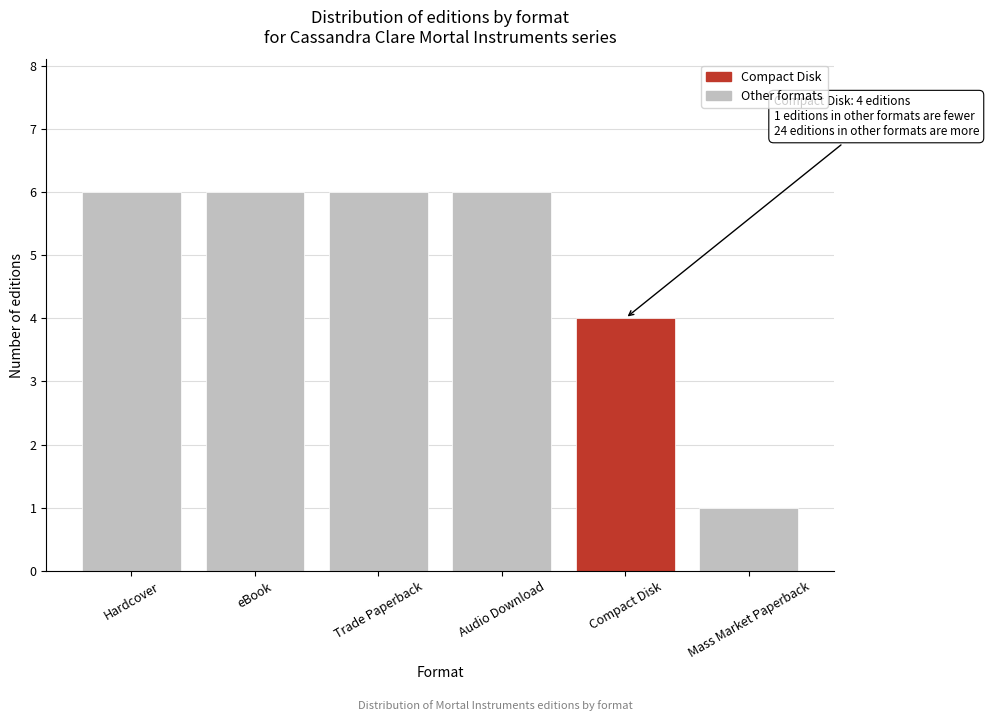

Reading right to left, extract all data points from this chart.

Mass Market Paperback=1	Compact Disk=4	Audio Download=6	Trade Paperback=6	eBook=6	Hardcover=6